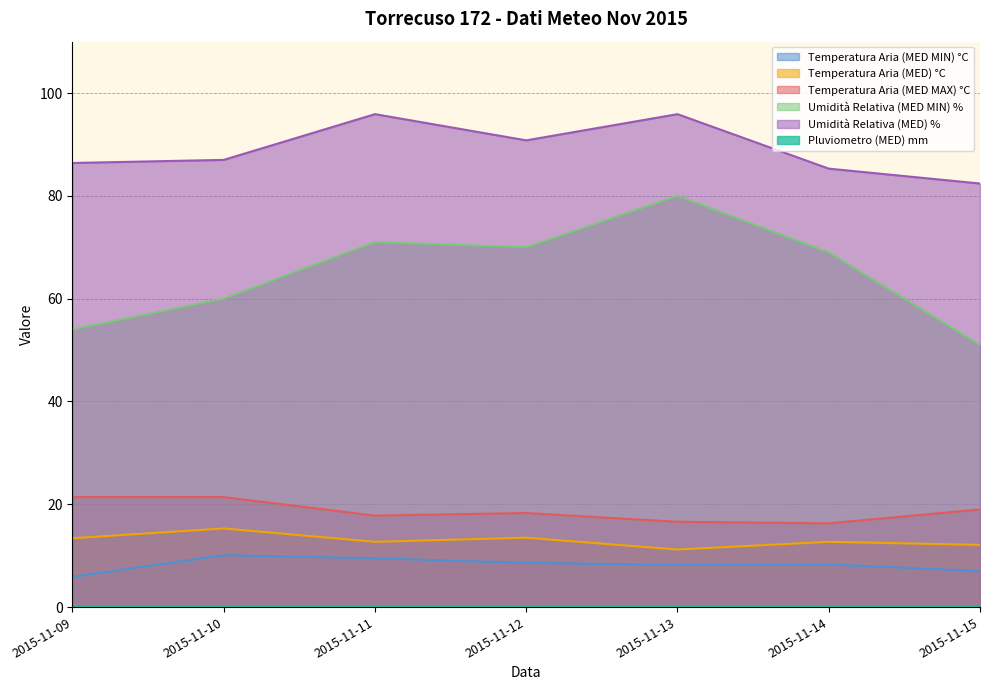

Which has a higher value, 2015-11-11 or 2015-11-09?

2015-11-11